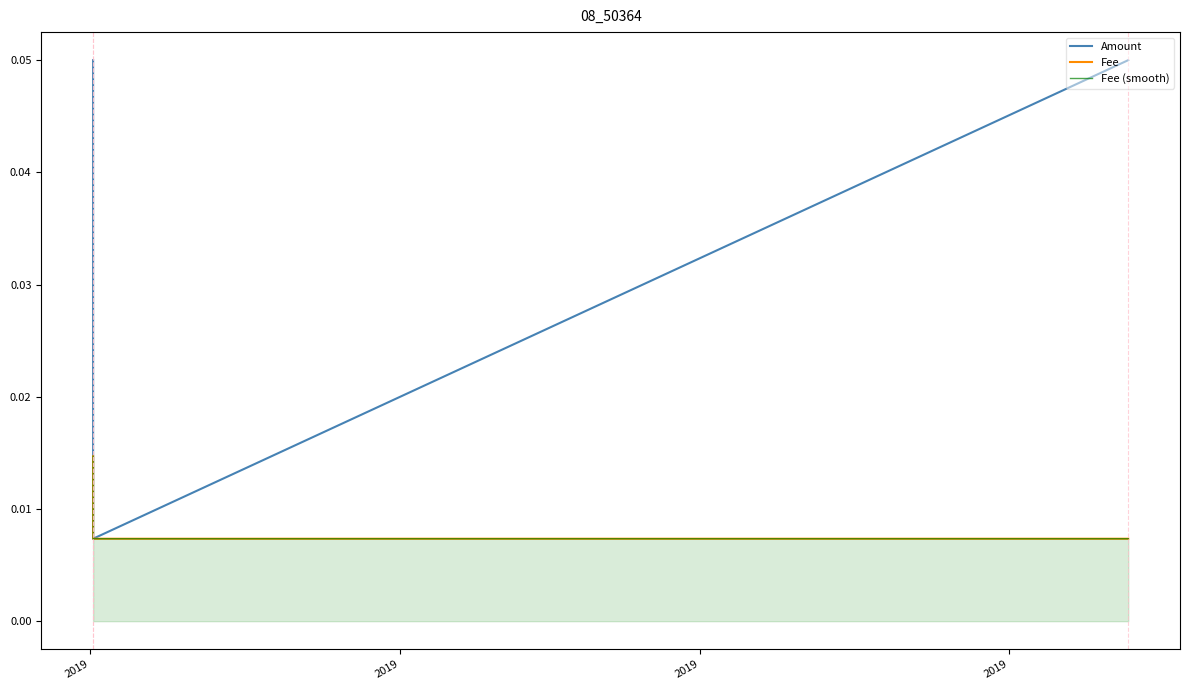

At how many categories does at least one series exceed 0?

3